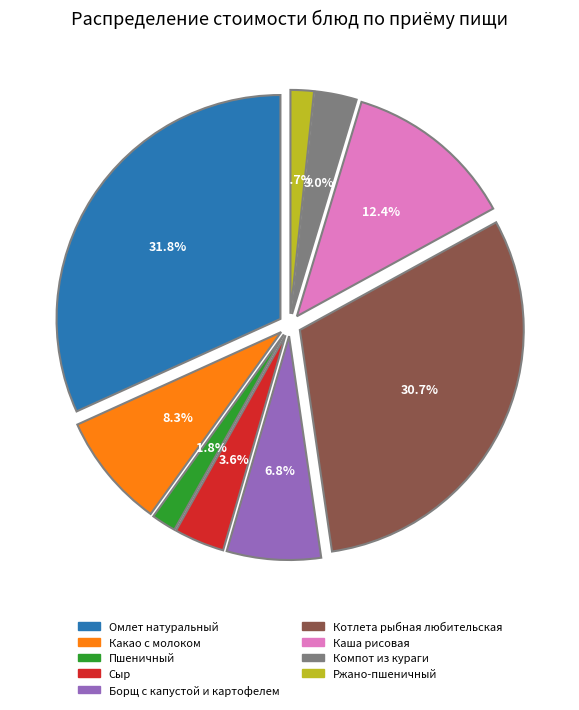

To the nearest percent, what portion does Котлета рыбная любительская represent?

31%